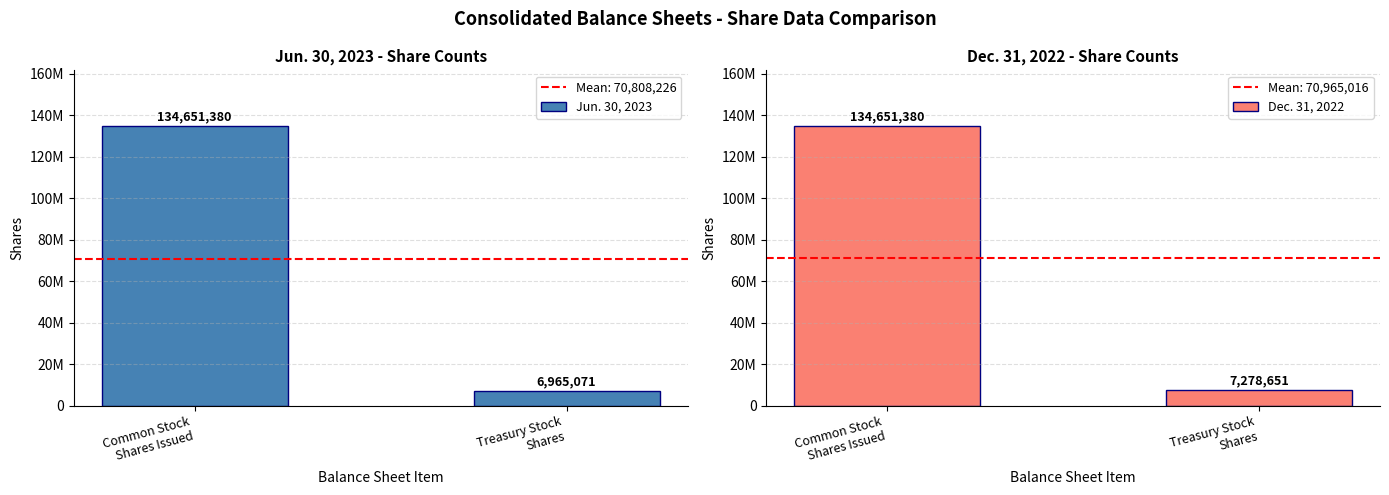

How many bars are there in each group?

2